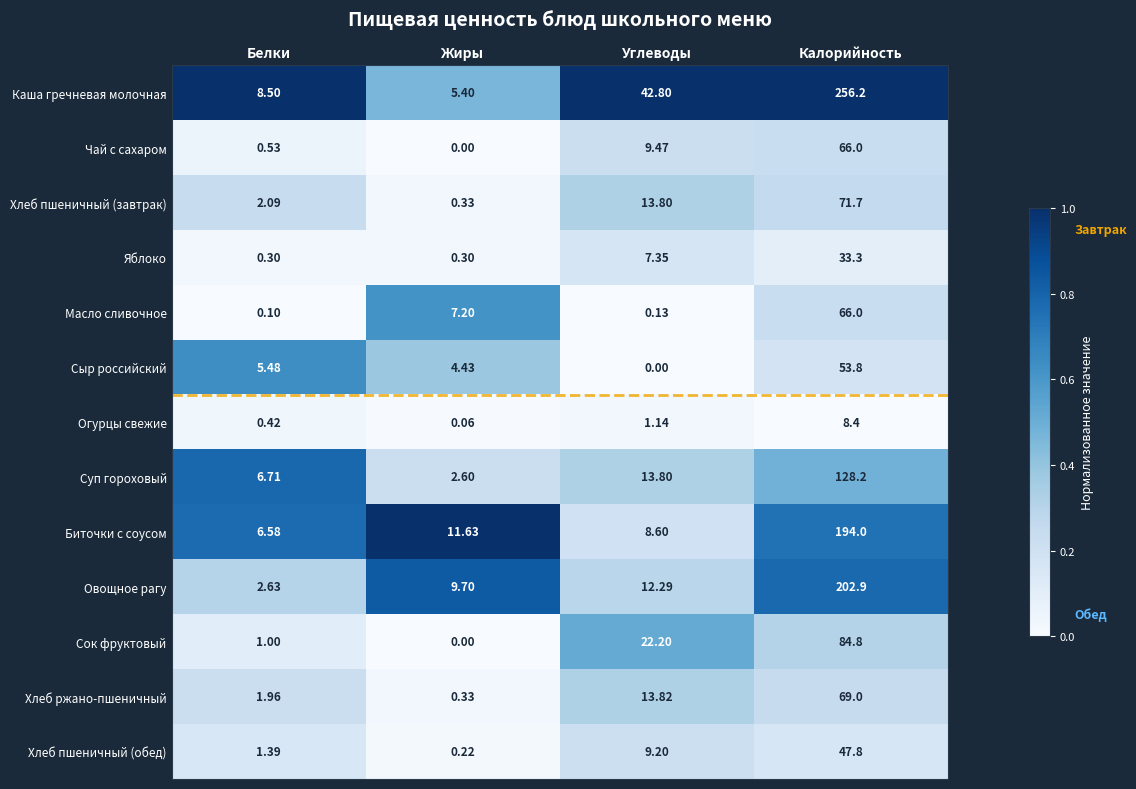

List the labels in order of Сыр российский value, largest first.

Калорийность, Белки, Жиры, Углеводы